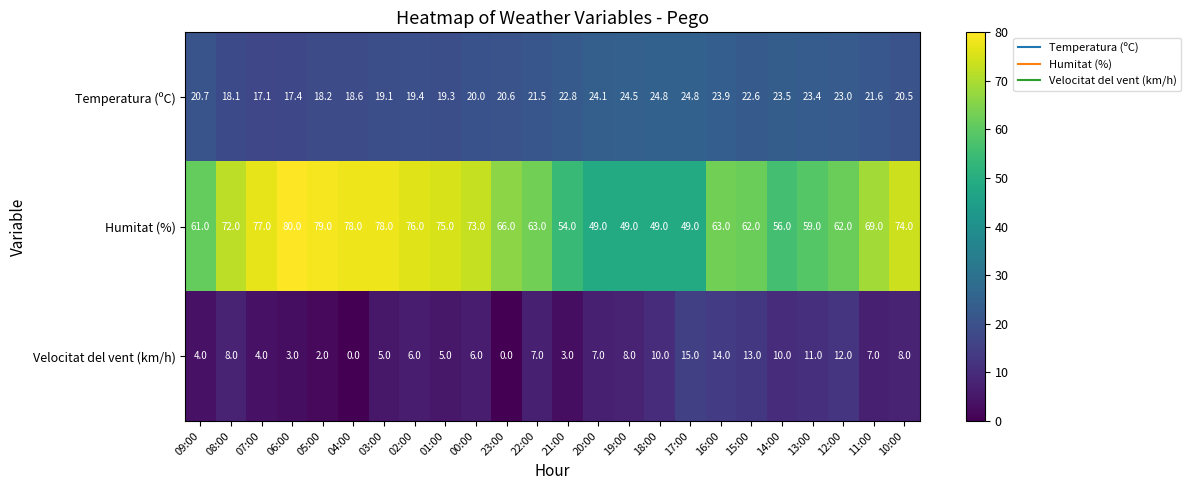

Which series has the largest total across all categories?

Humitat (%)